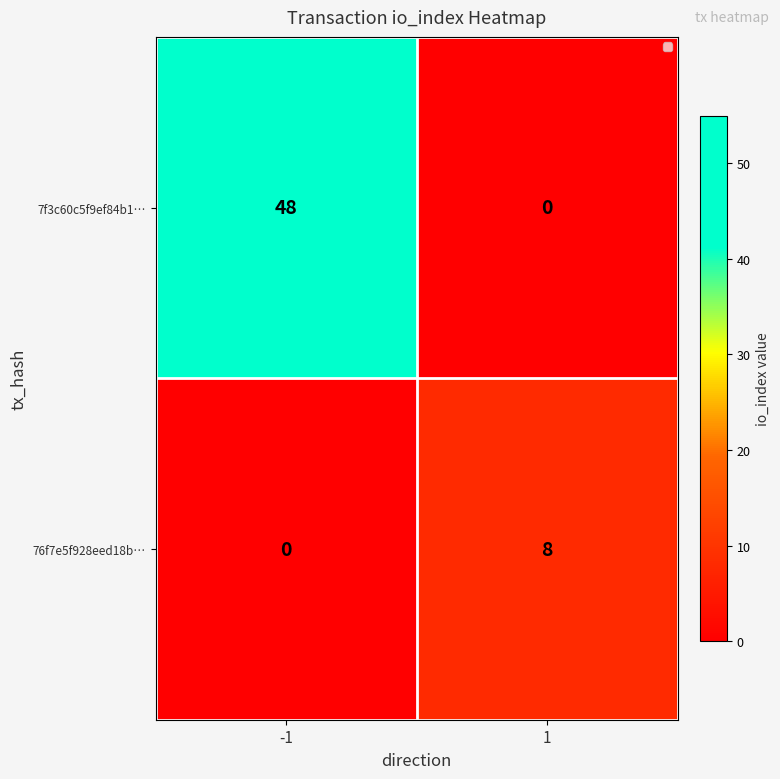

Reading right to left, list all the values displayed in this chart.

7f3c60c5f9ef84b1…: 0	48
76f7e5f928eed18b…: 8	0